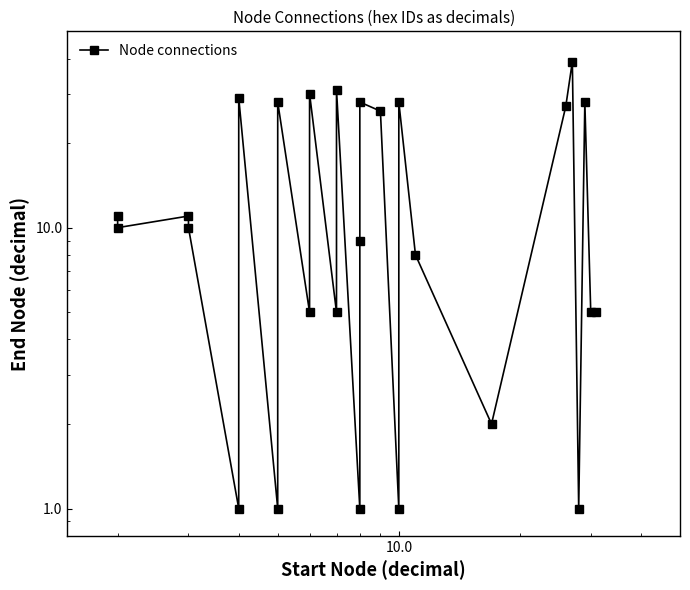

Where is the first local maximum?

10.0